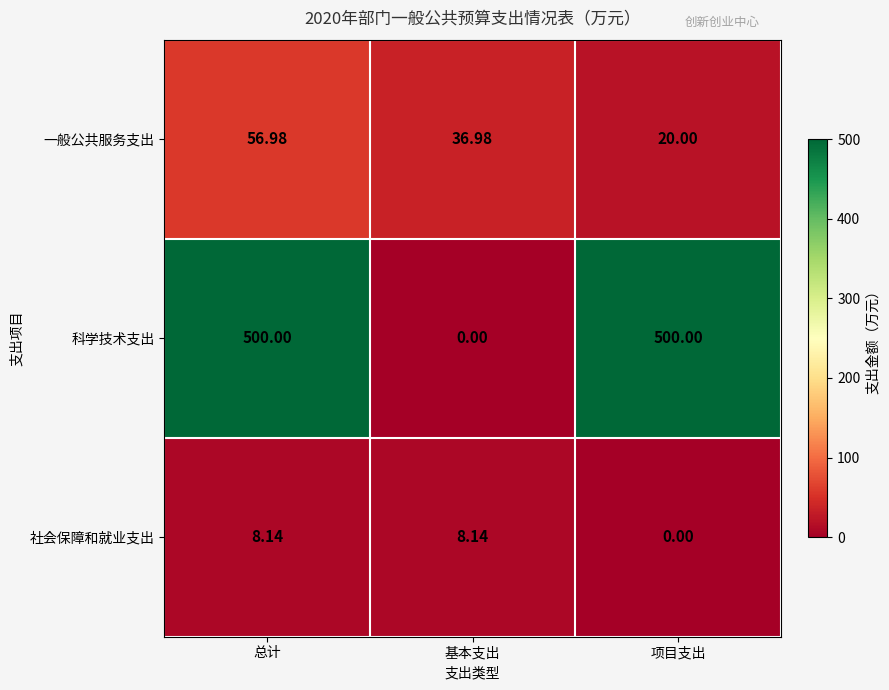

Which series changed the most between 基本支出 and 项目支出?

科学技术支出